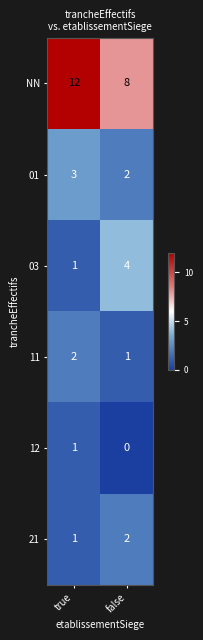

Rank the categories by 03 value from highest to lowest.

false, true